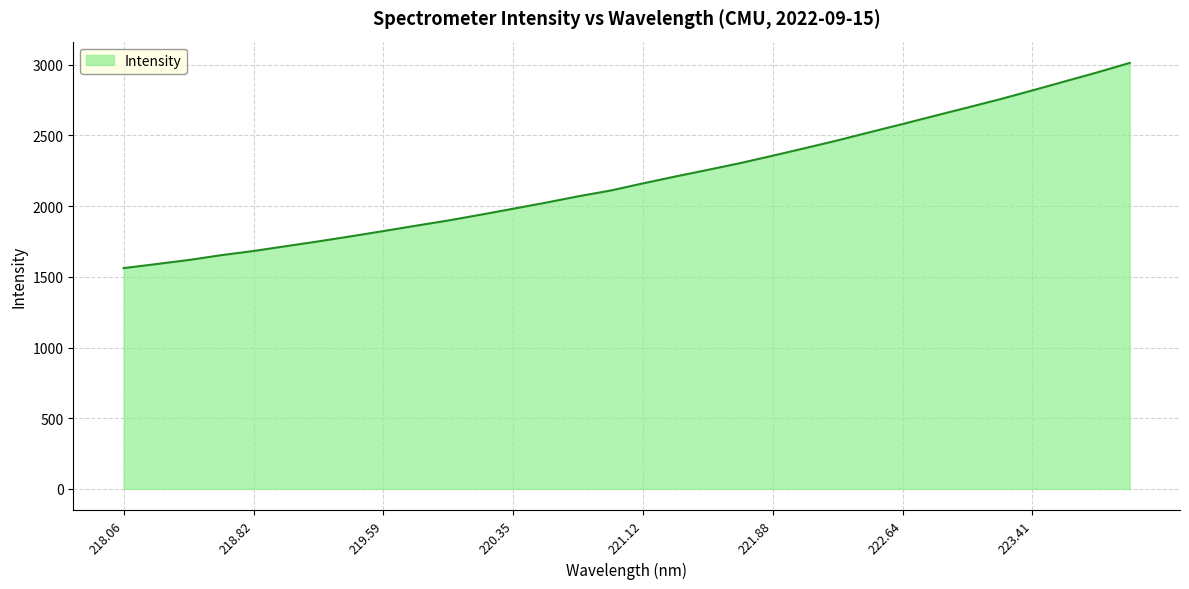

What is the smallest value displayed?

1561.5